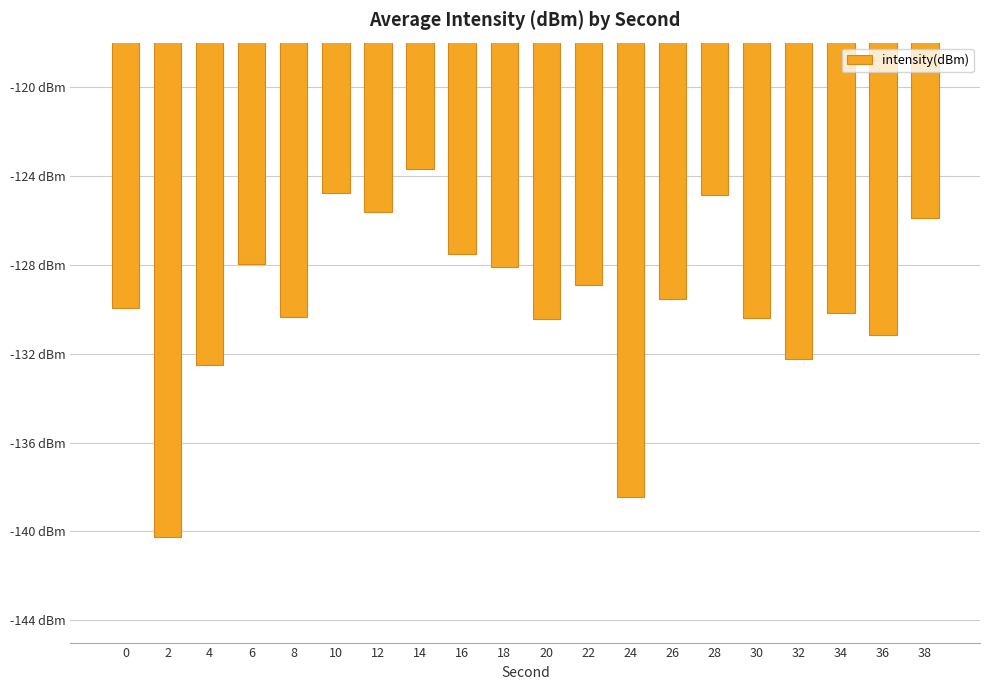

What is the maximum value shown in the chart?

-123.7